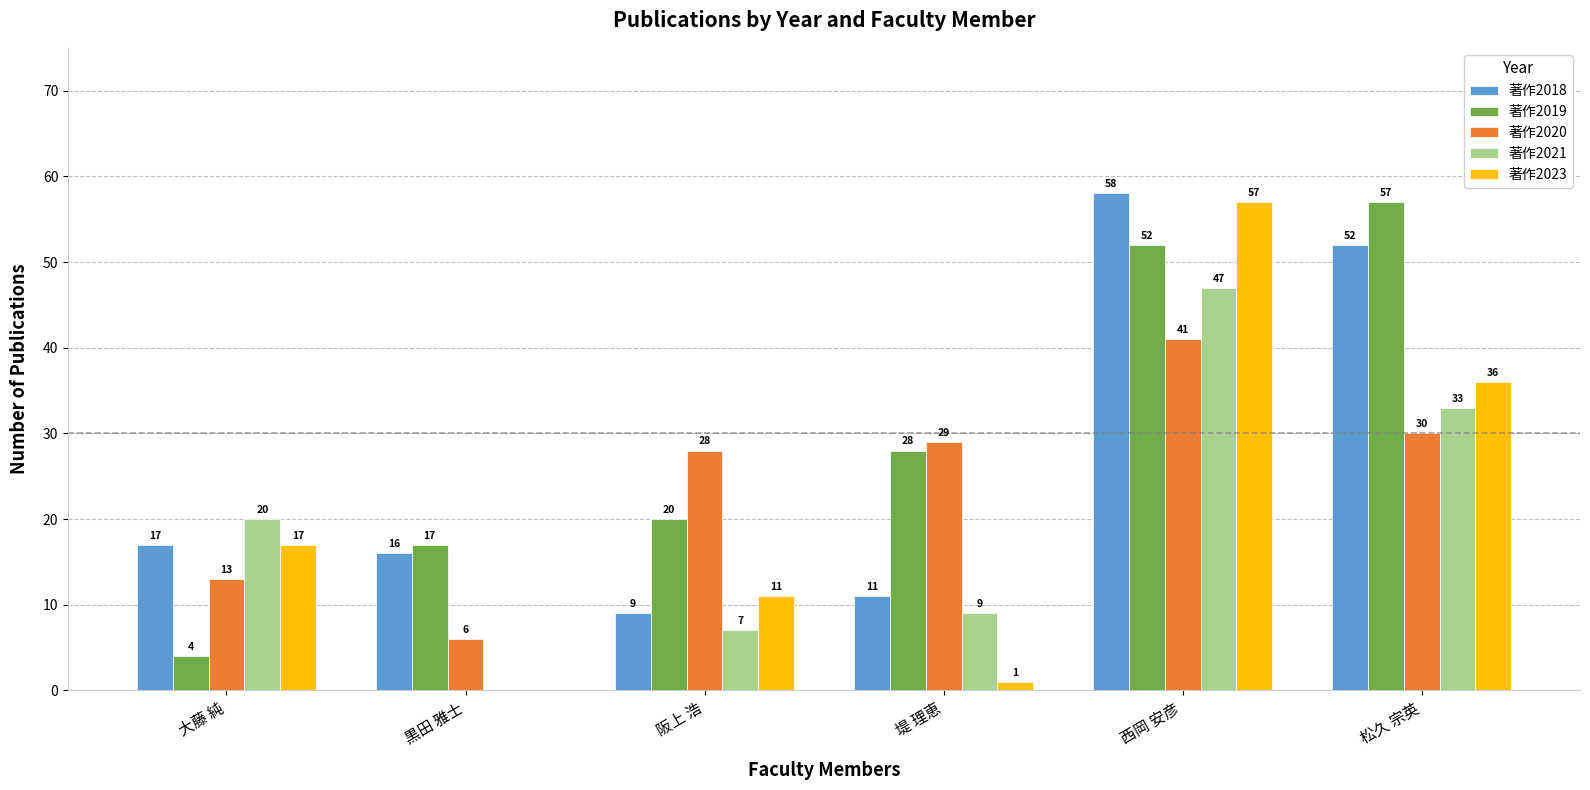

Which series changed the most between 大藤 純 and 西岡 安彦?

著作2019